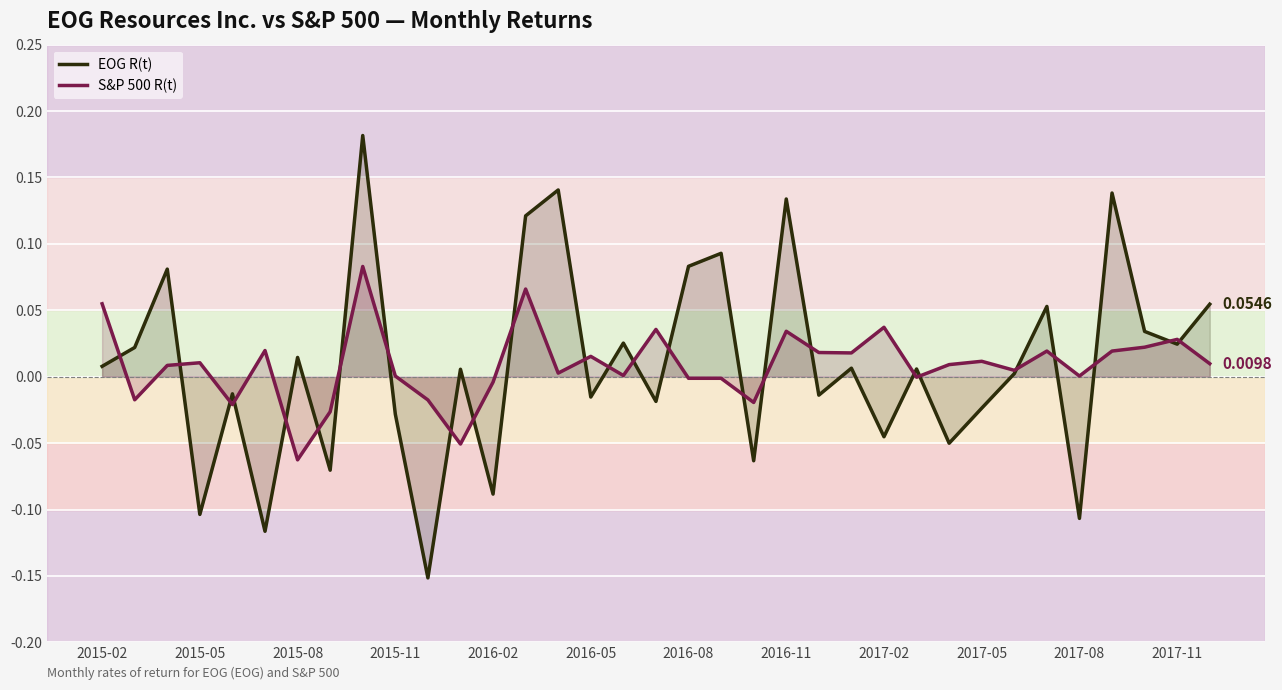

True or false: EOG R(t) has a value of 0.1 at 31.

True